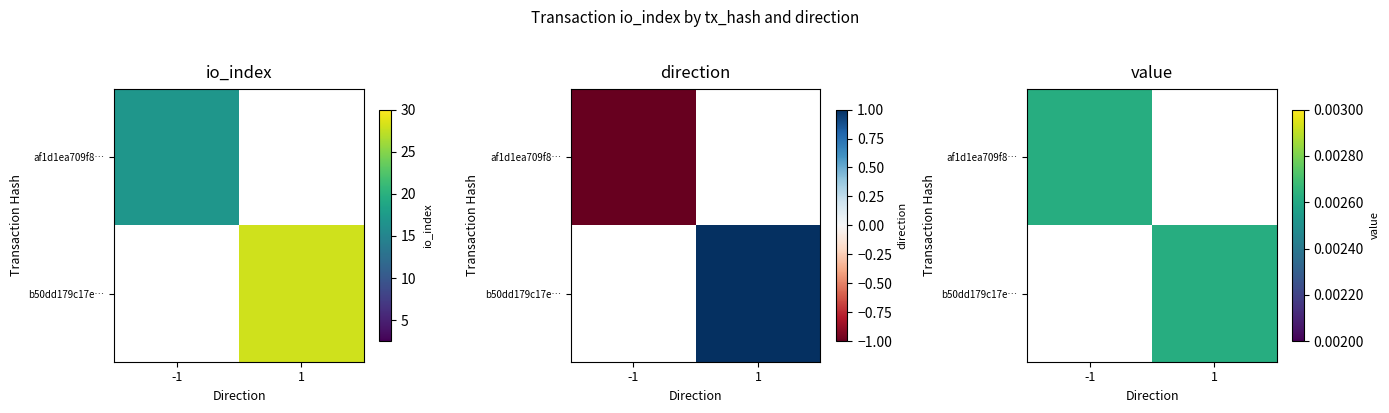

How many values in the af1d1ea709f8… series exceed 0?

1